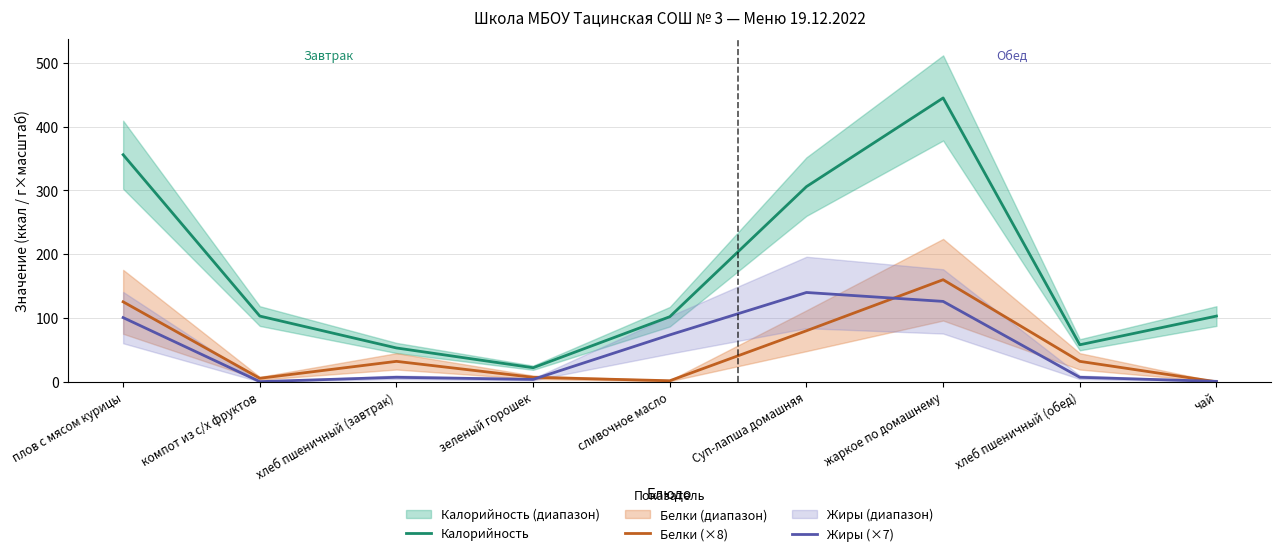

Which series has the largest range (max minus min)?

Калорийность